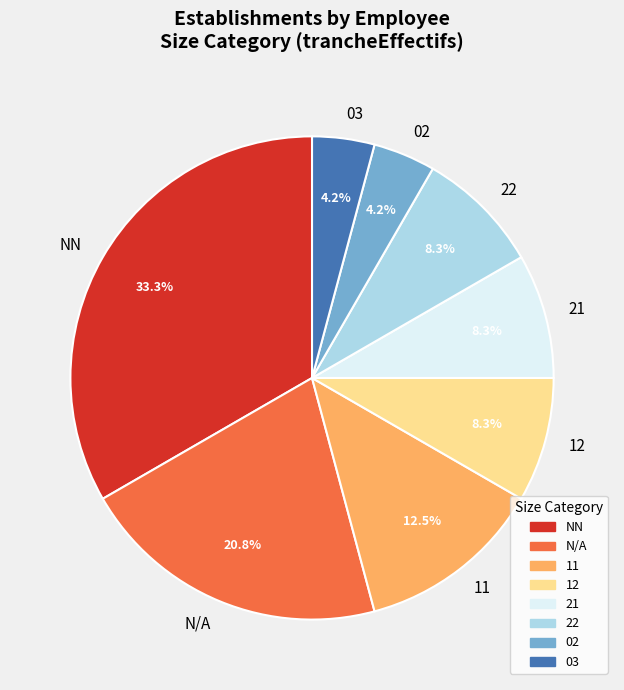

To the nearest percent, what portion does 22 represent?

8%